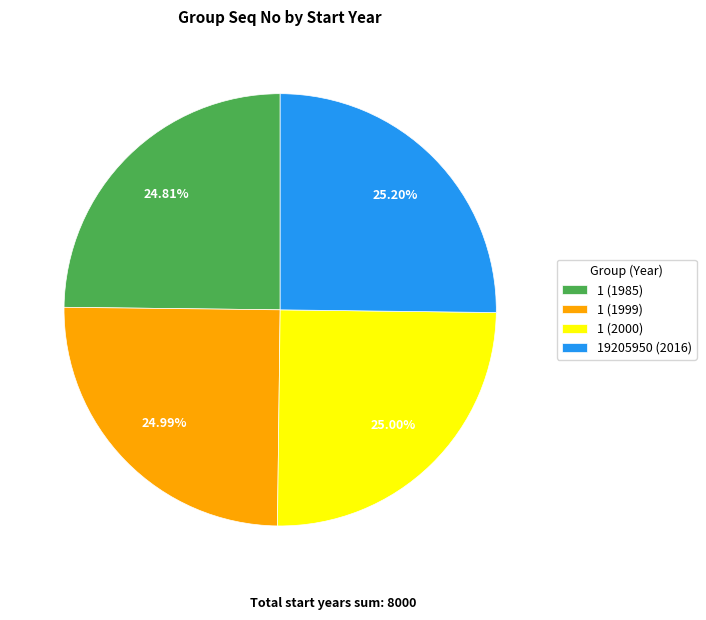

To the nearest percent, what portion does 19205950 (2016) represent?

25%